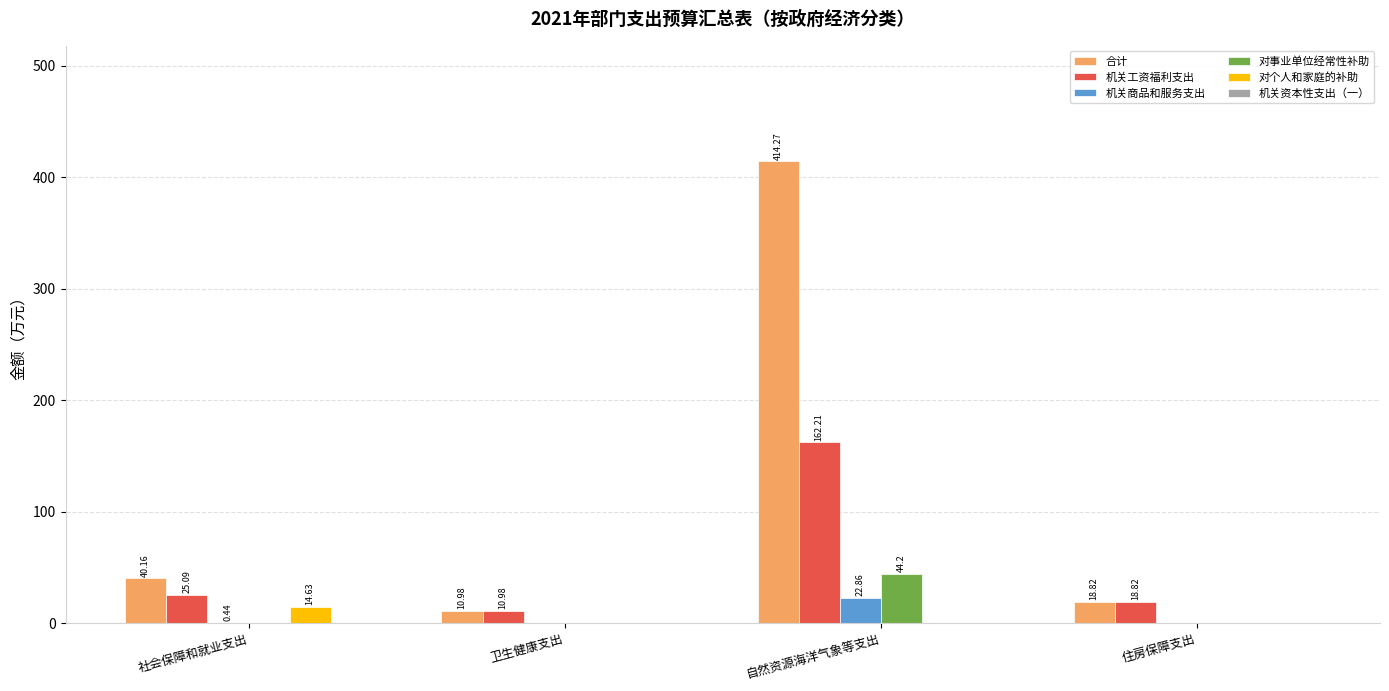

What is the average value of the 对事业单位经常性补助 series?

11.1